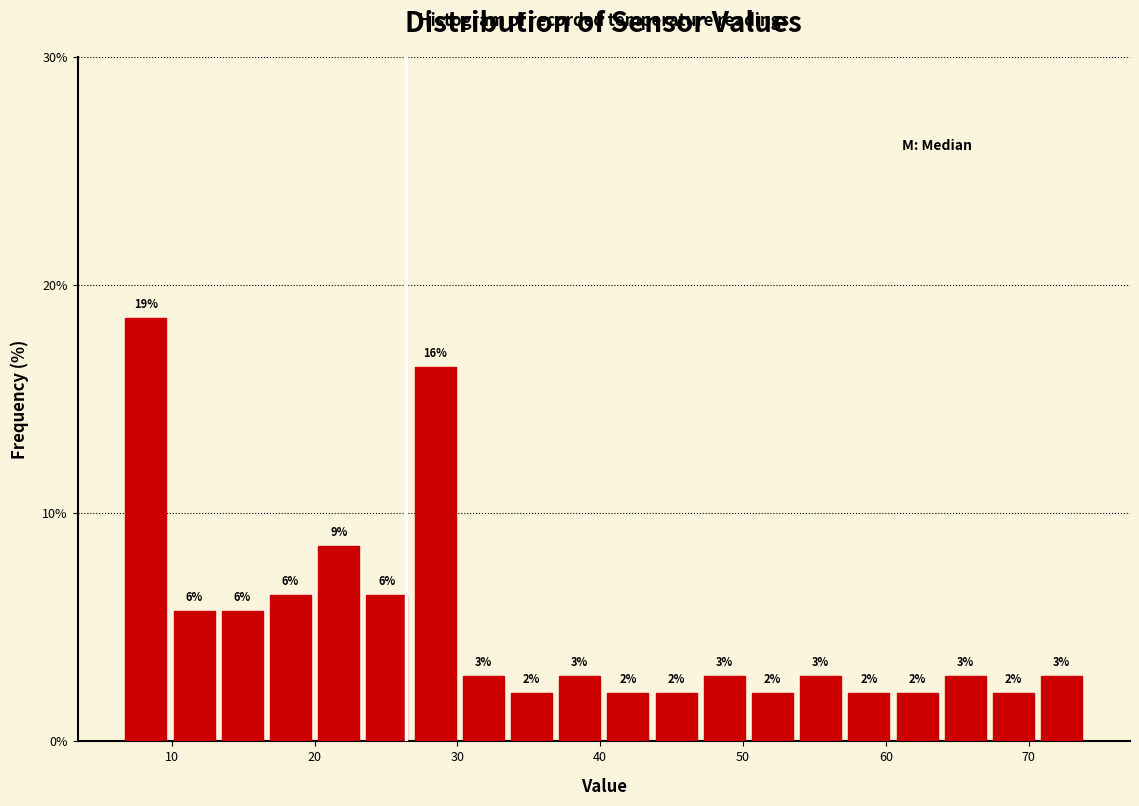

Around what value on the x-axis is the tallest bar? Give the approximate position of its centre, as read against the axis.

8